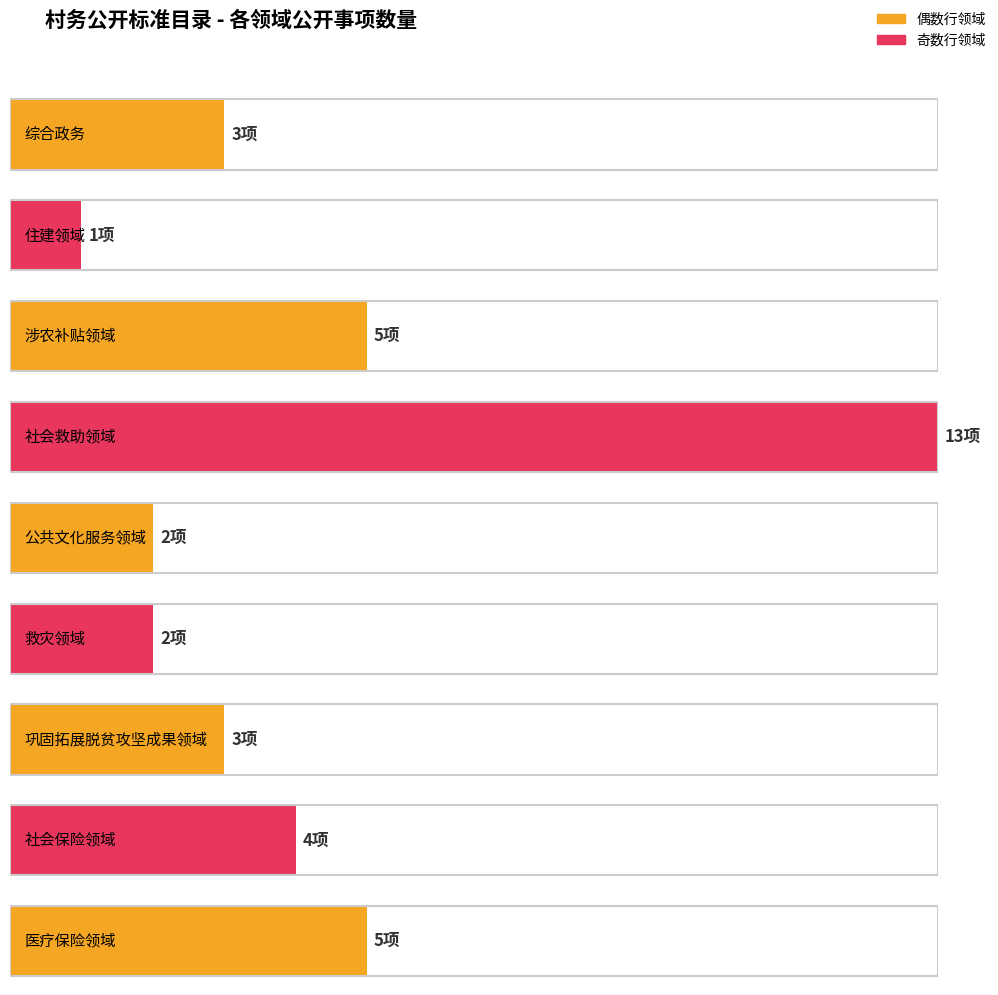

Are the bars grouped side by side (vs. stacked)?

No